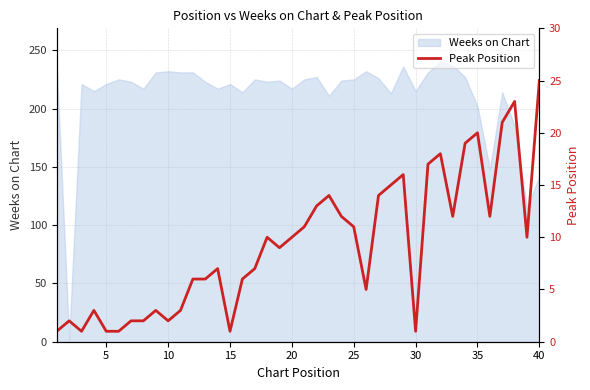

Reading left to right, list all the values displayed in this chart.

1	2	1	3	1	1	2	2	3	2	3	6	6	7	1	6	7	10	9	10	11	13	14	12	11	5	14	15	16	1	17	18	12	19	20	12	21	23	10	25